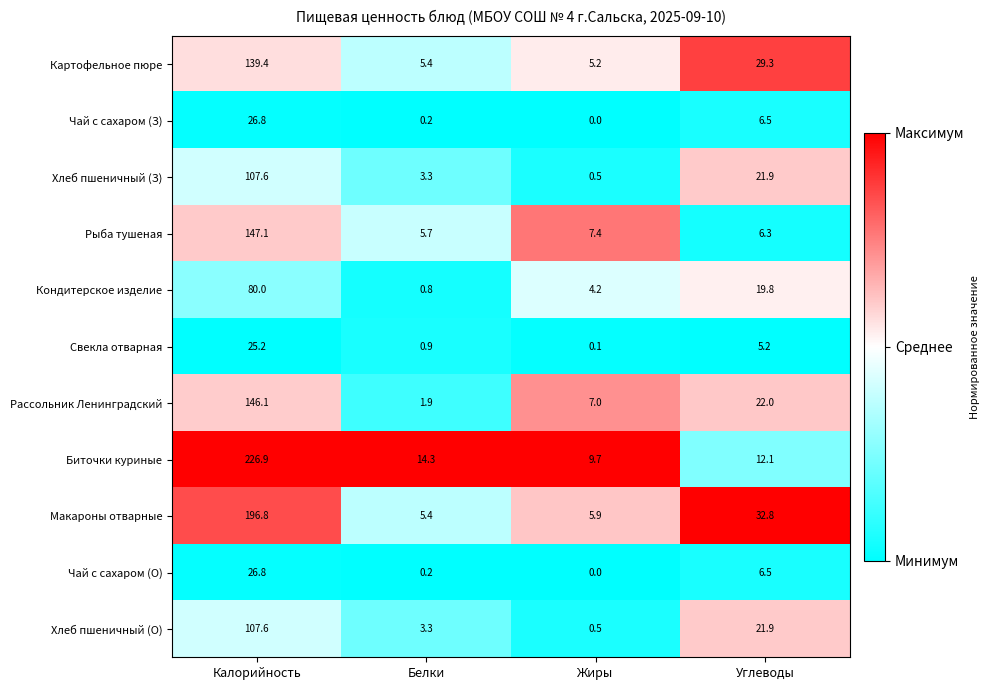

Which series changed the most between Калорийность and Белки?

Биточки куриные